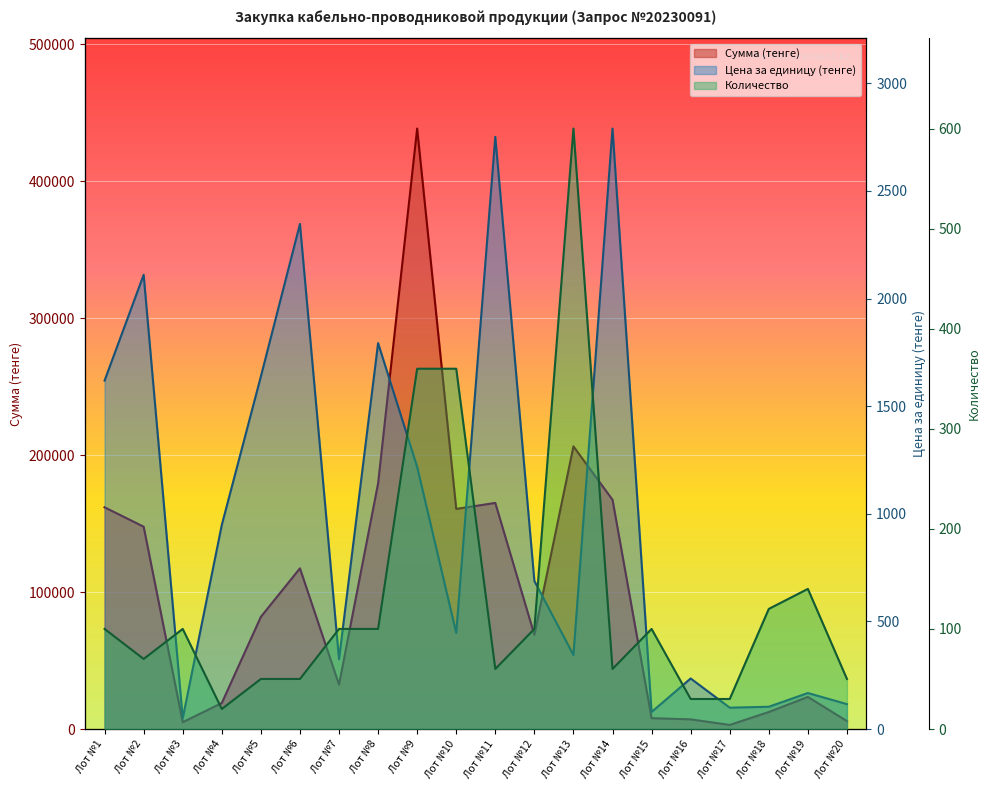

Rank the series at Лот №15 from lowest to highest value.

Цена за единицу (тенге), Количество, Сумма (тенге)